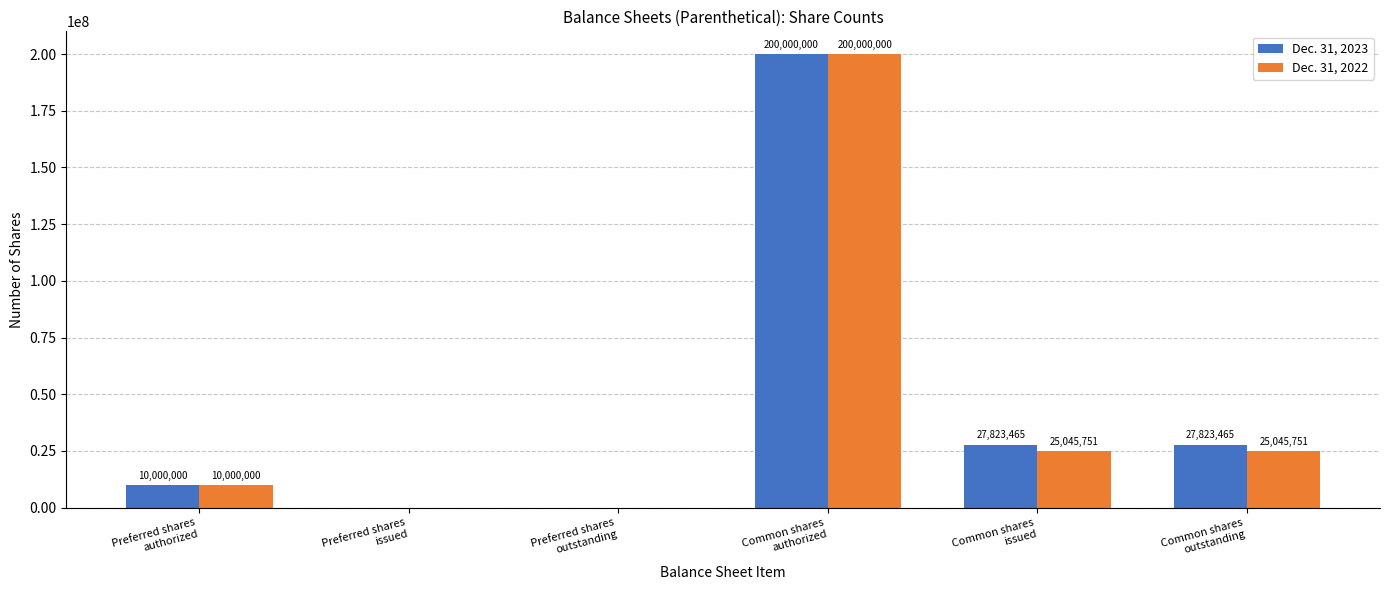

What is the difference between the Dec. 31, 2022 values at Preferred shares
authorized and Common shares
outstanding?

15045751